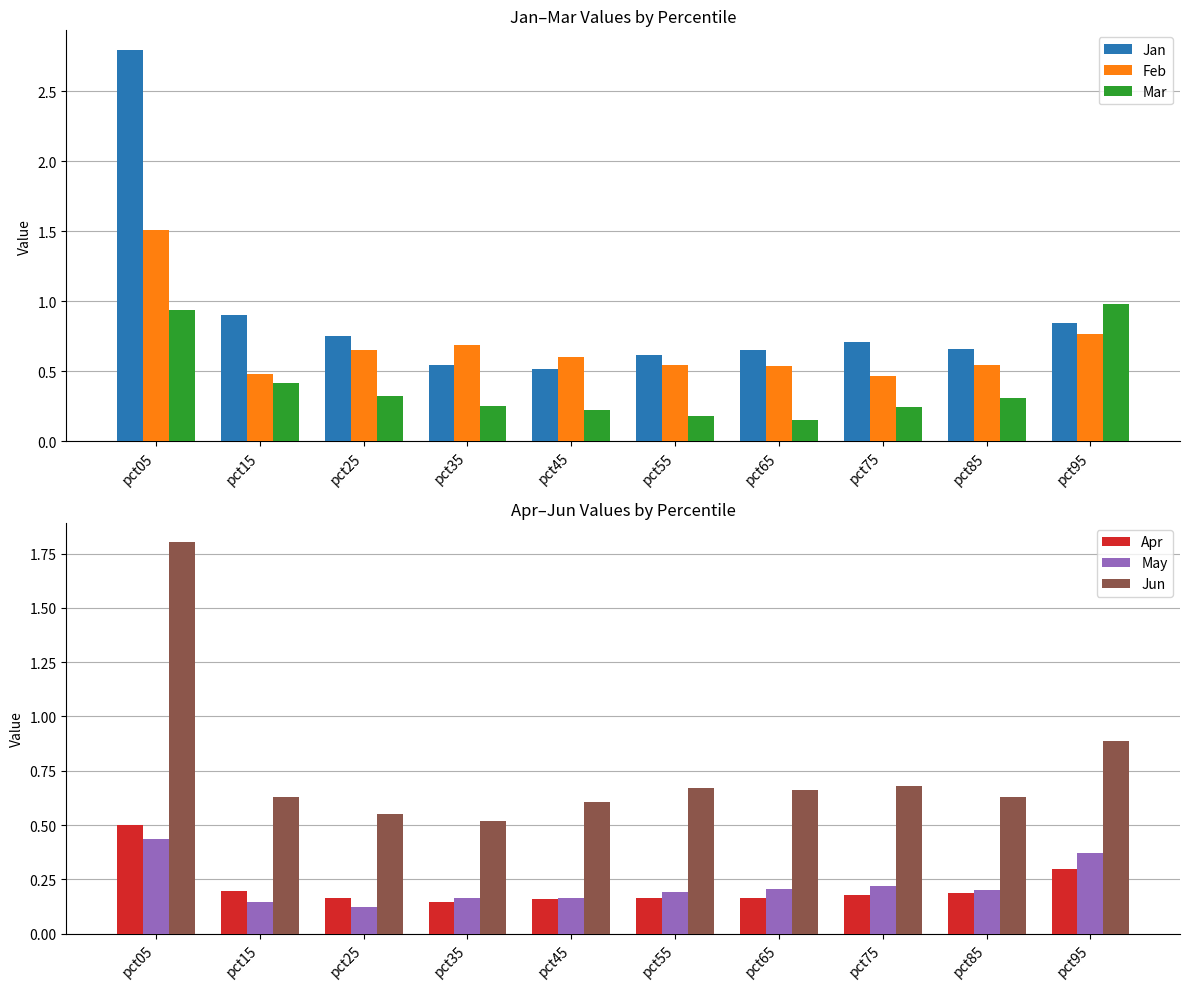

List the labels in order of Jun value, largest first.

pct05, pct95, pct75, pct55, pct65, pct85, pct15, pct45, pct25, pct35